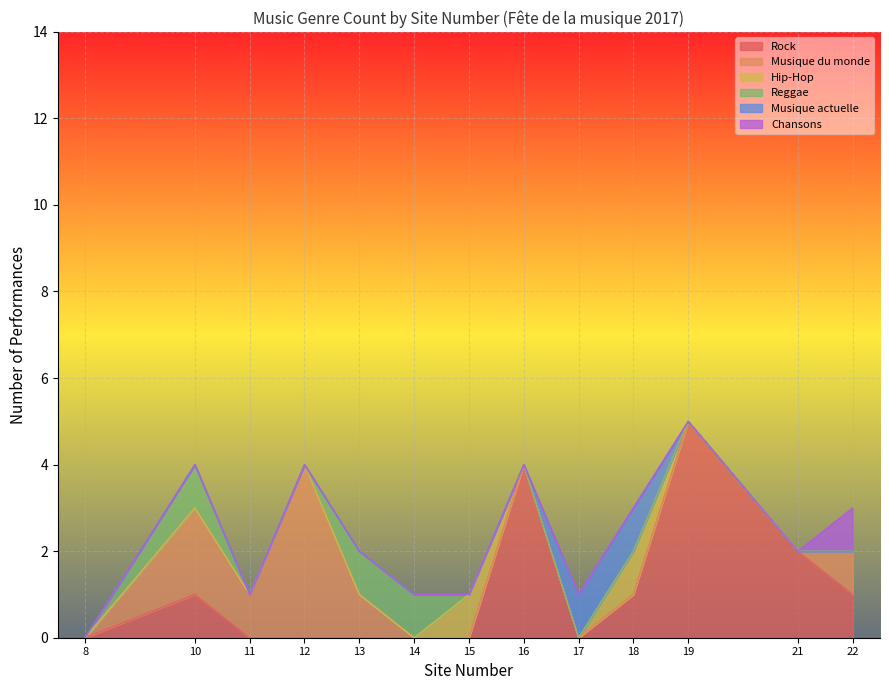

List the series in order of their peak value, highest first.

Rock, Musique du monde, Hip-Hop, Reggae, Musique actuelle, Chansons